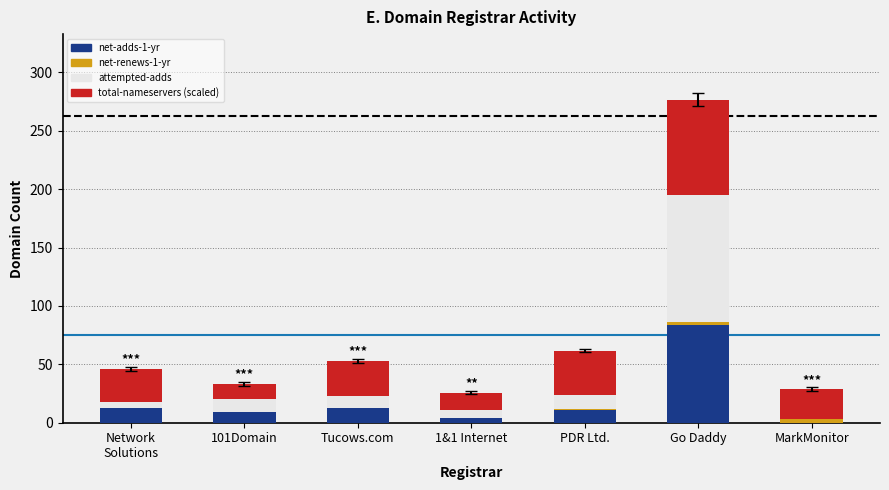

Where does the net-adds-1-yr series first go above 11?

Network
Solutions